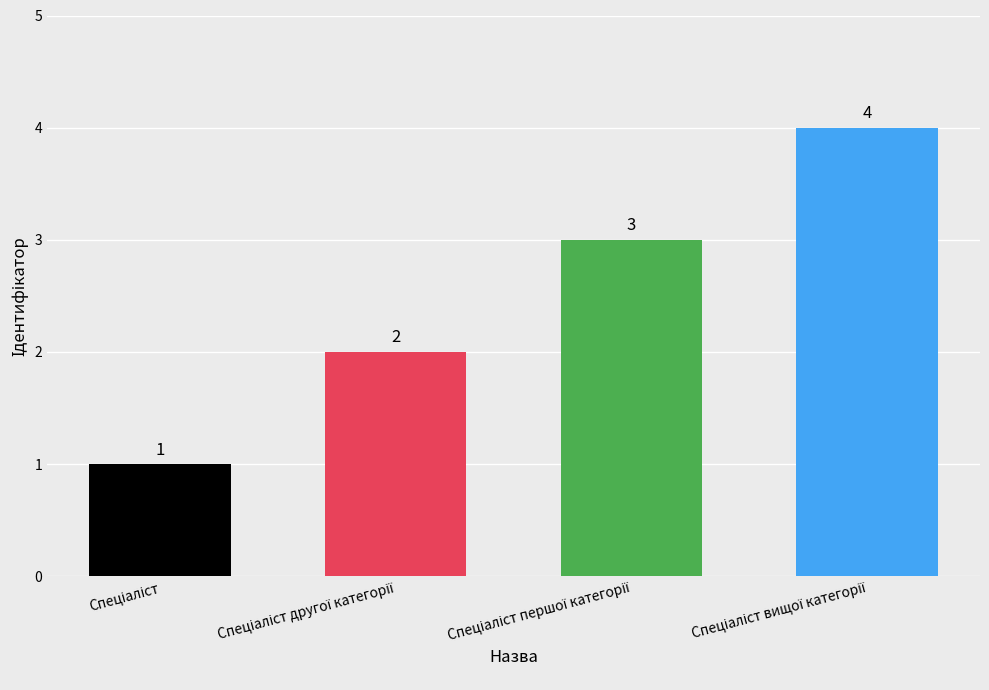

What is the value of the 3rd bar from the left?

3